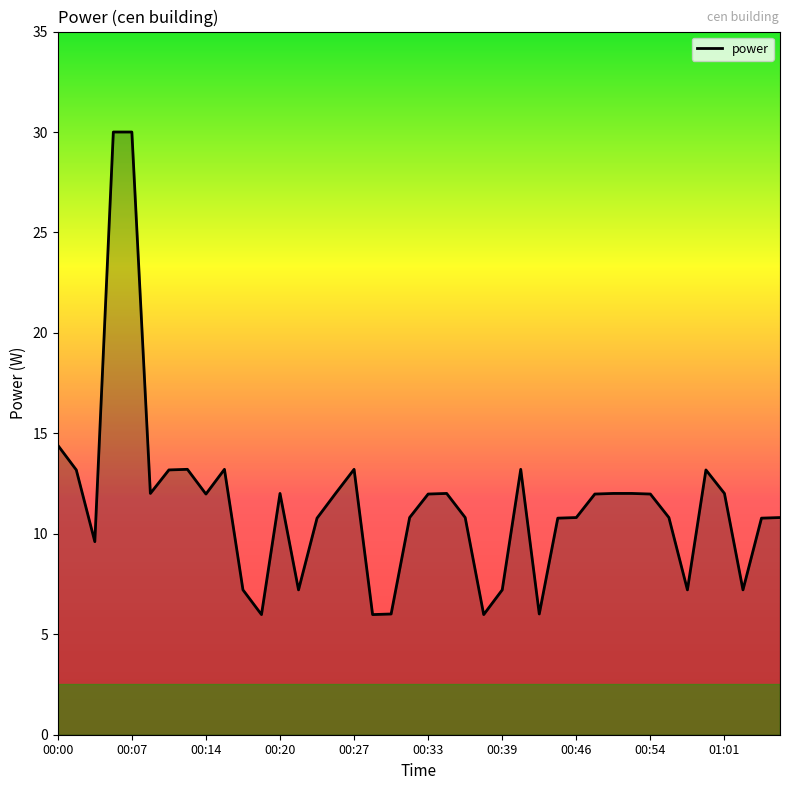

Count the number of values greater than 11.

21